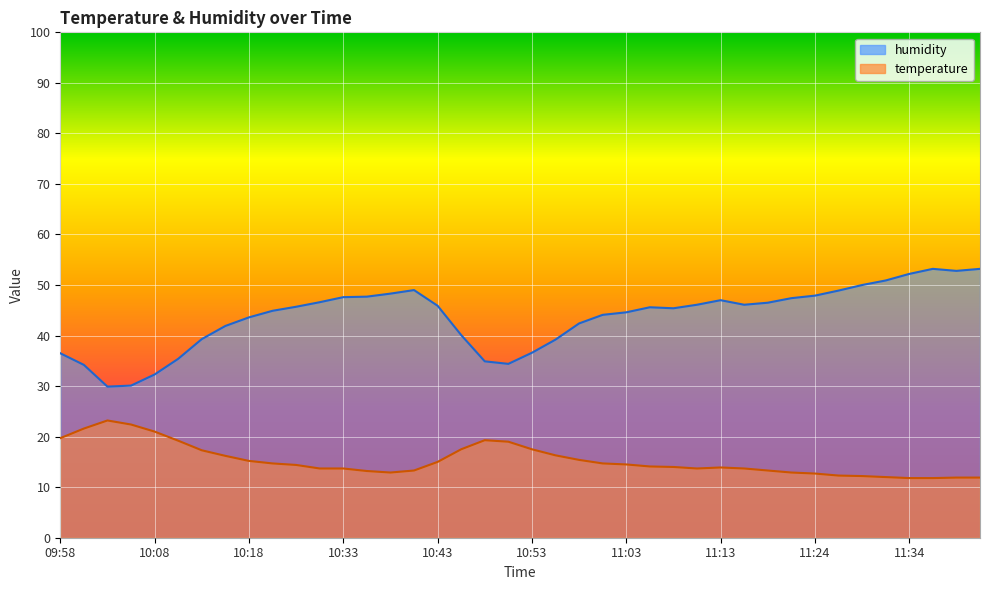

Rank the series at 11:29 from lowest to highest value.

temperature, humidity